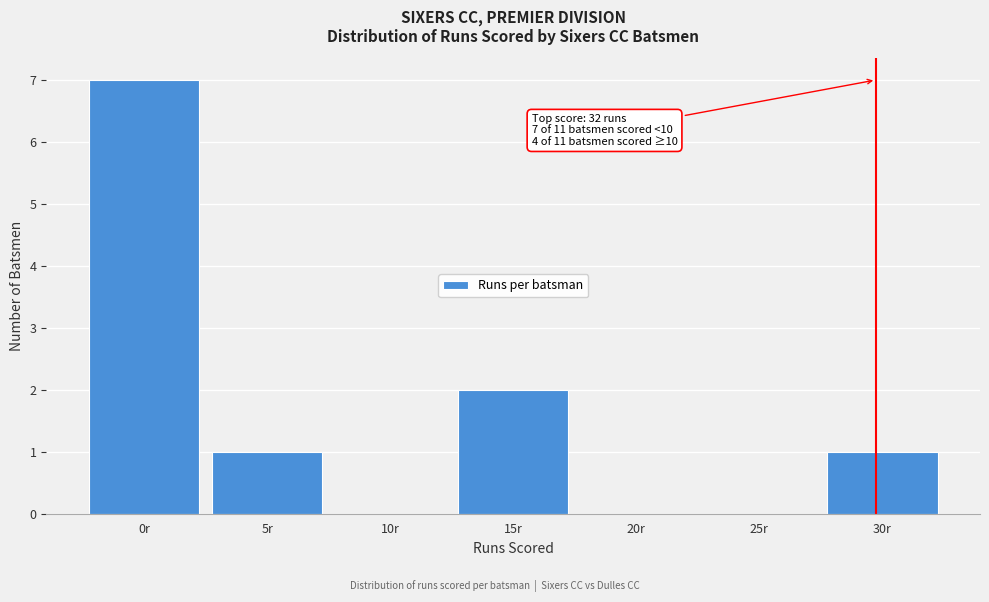

Reading right to left, what are all the values shown in this chart?

30r=1	25r=0	20r=0	15r=2	10r=0	5r=1	0r=7